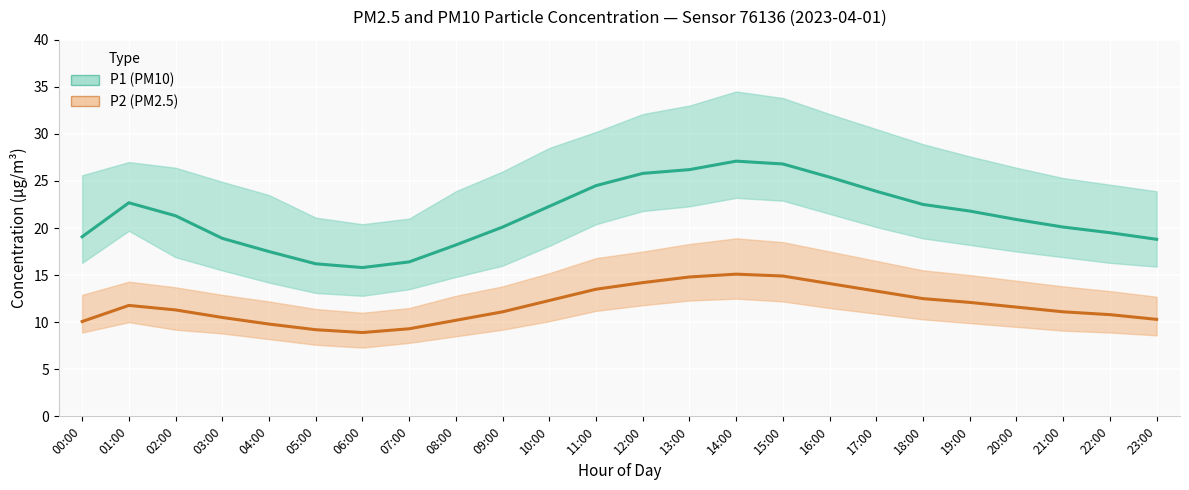

What is the sum of the P2 (PM2.5) values at 03:00 and 11:00?

24.0